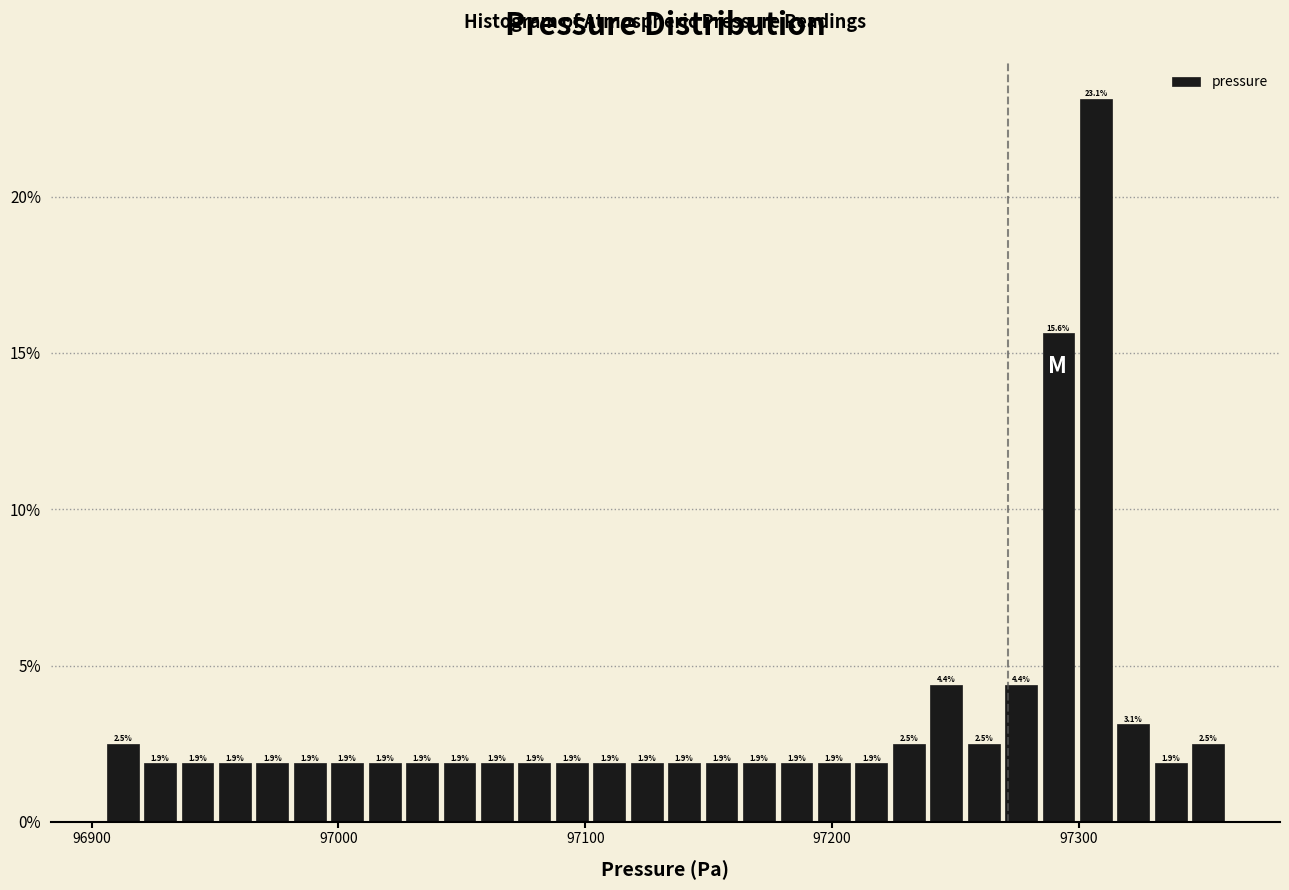

Around what value on the x-axis is the tallest bar? Give the approximate position of its centre, as read against the axis.

97310